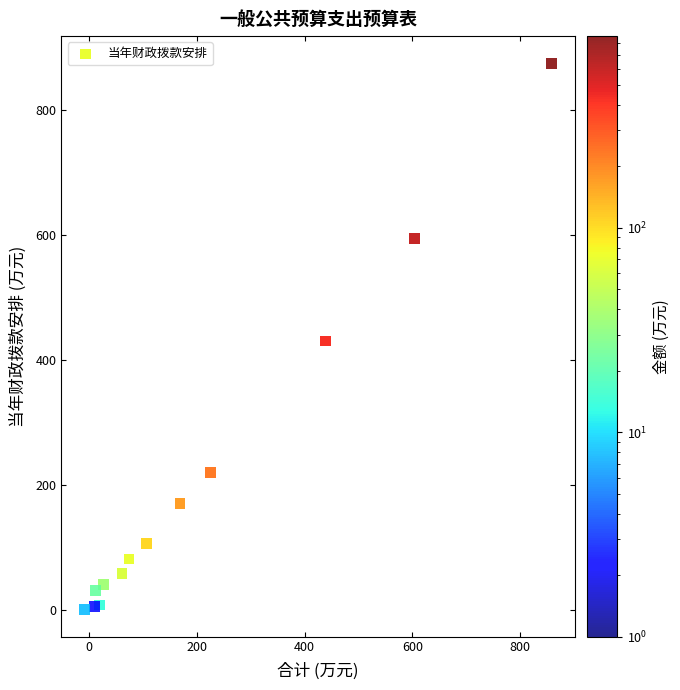

What is the range of Y values (max minus min)?

874.2